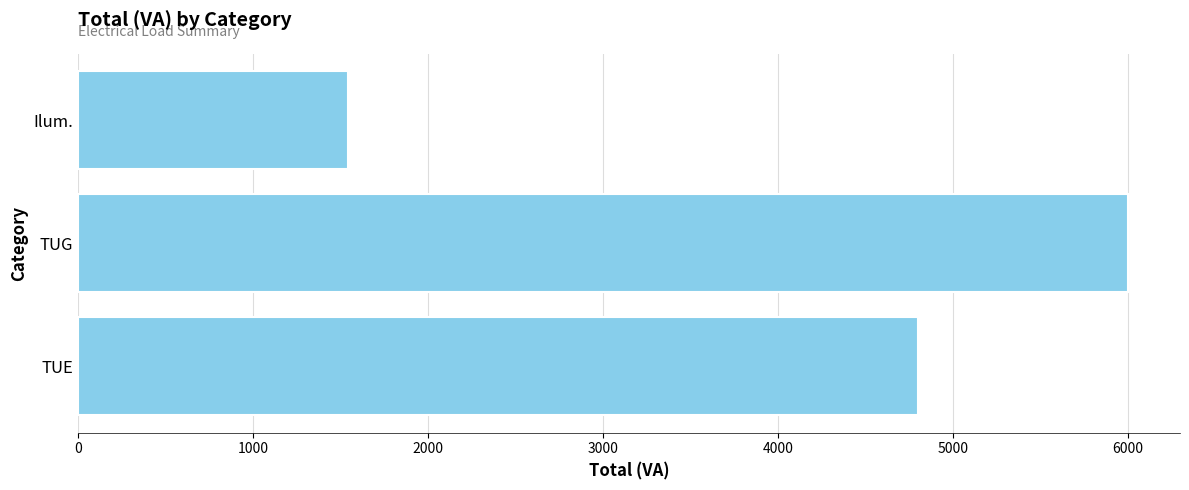

Is it true that the value at Ilum. is 1540?

True